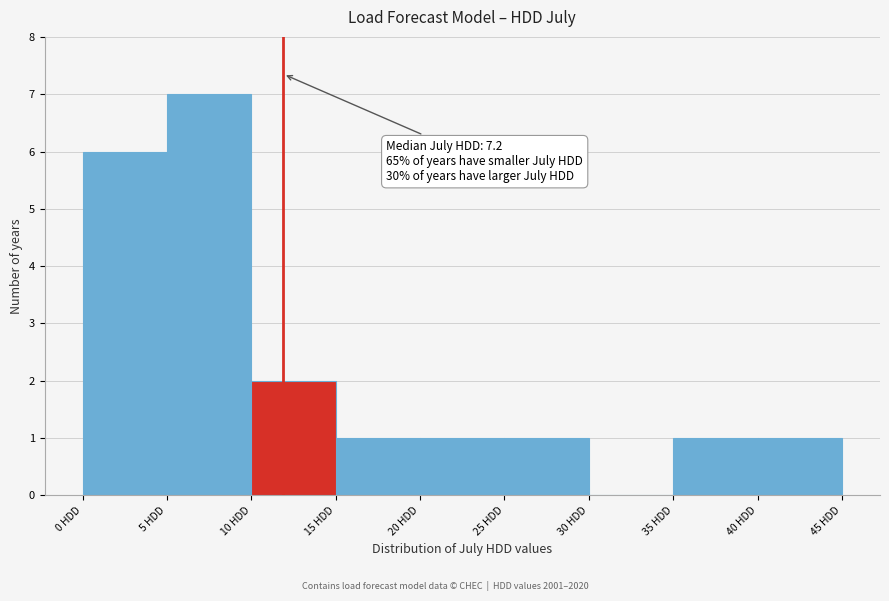

Over which range of the x-axis is the bar tallest?

5 to 10